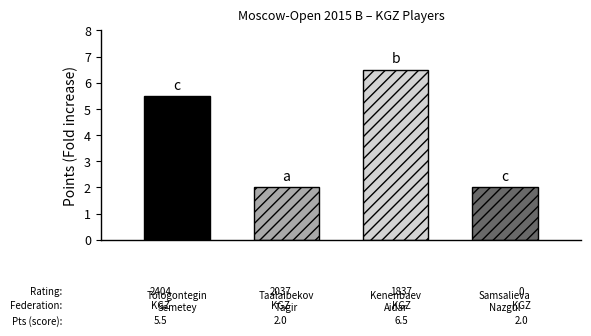

Reading left to right, transcribe all the data shown in this chart.

Tologontegin Semetey=5.5	Taalaibekov Tagir=2.0	Kenenbaev Aidar=6.5	Samsalieva Nazgul=2.0